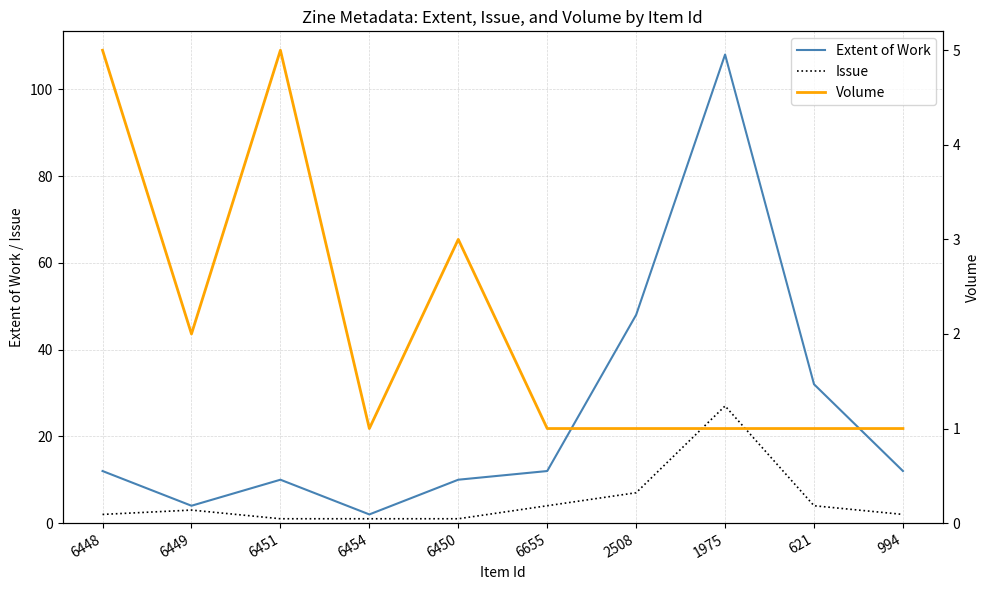

At which label does Volume reach its peak?

6448